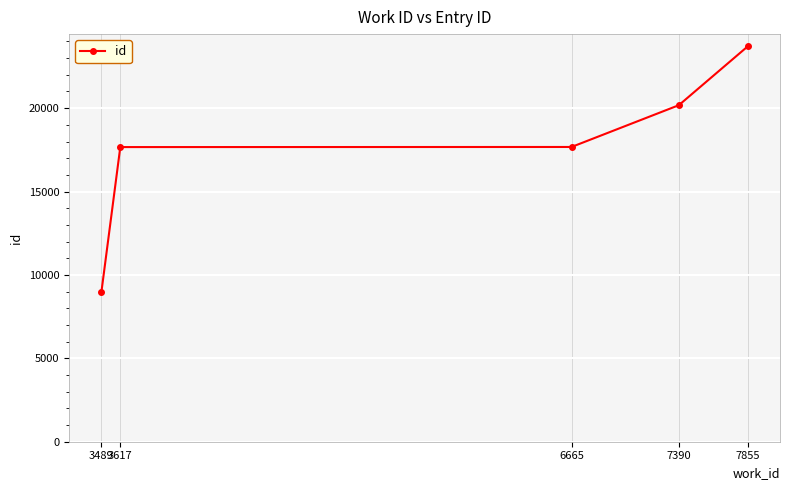

What is the average value?

17634